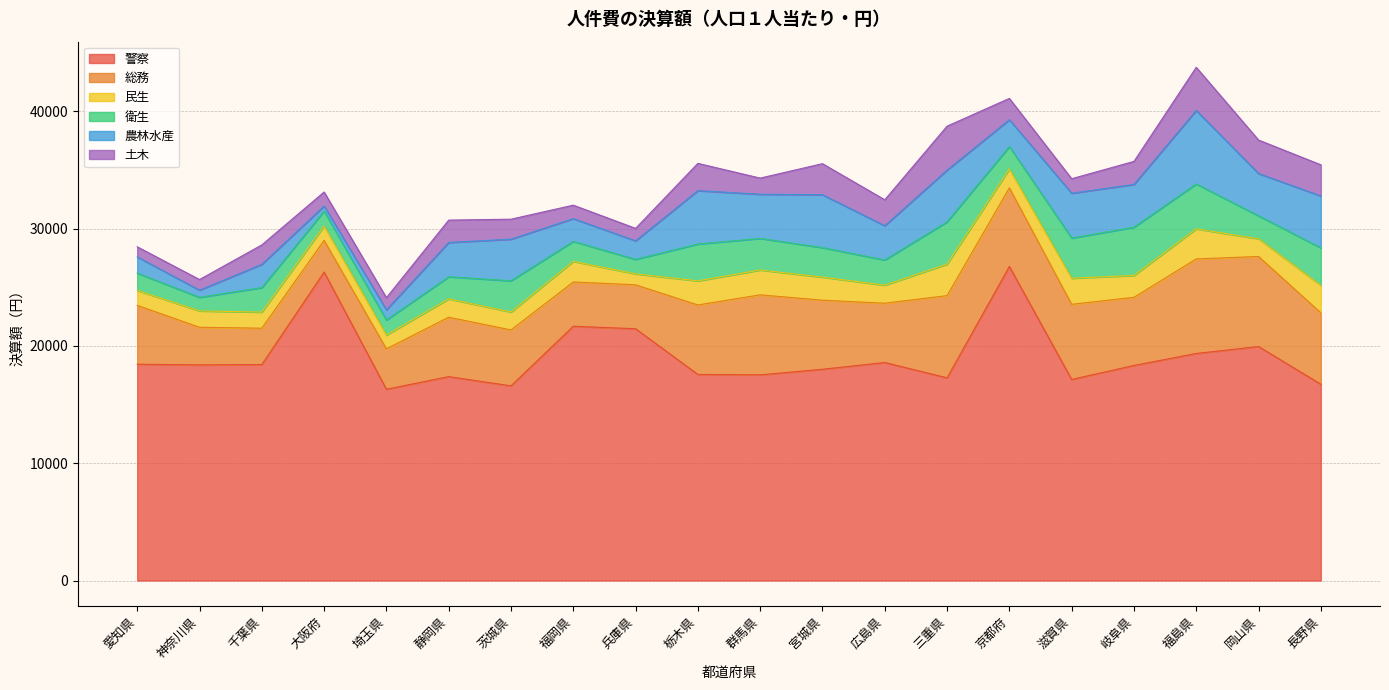

What is the minimum value shown in the chart?

426